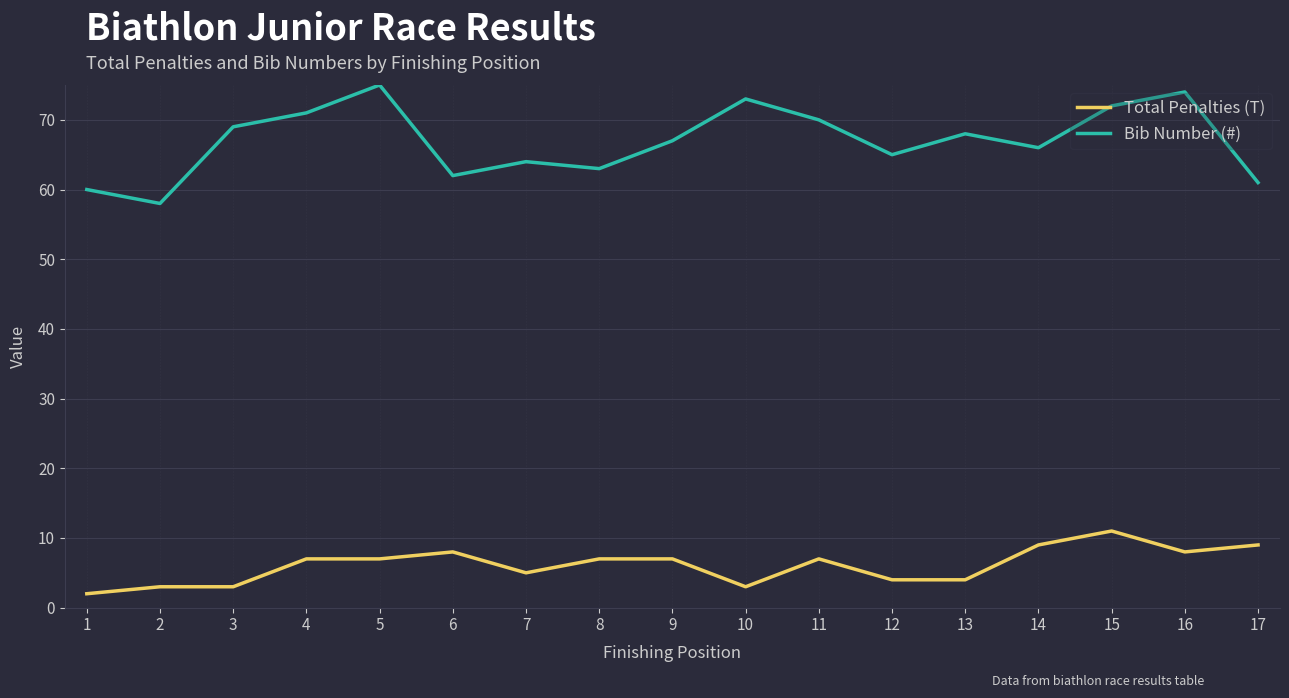

Rank the series at 5 from lowest to highest value.

Total Penalties (T), Bib Number (#)